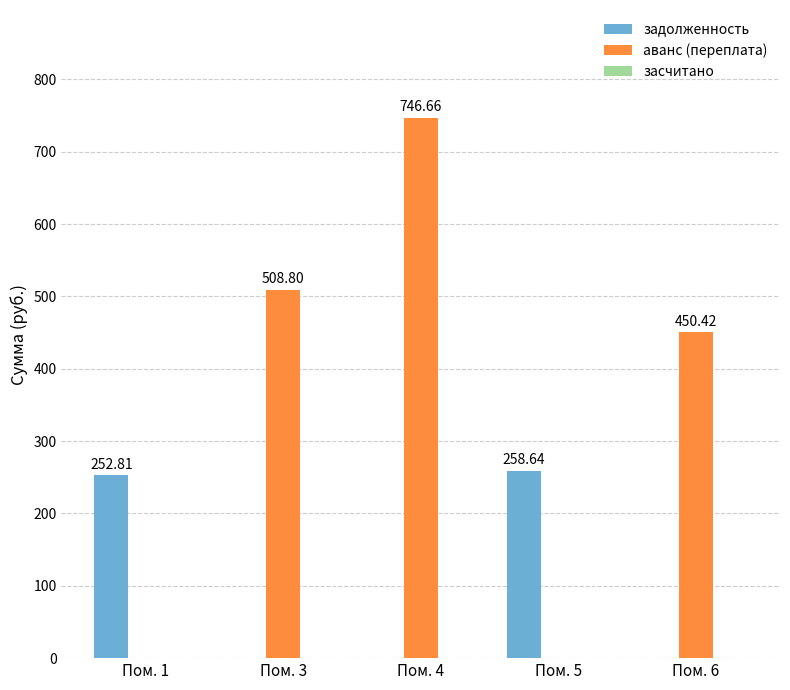

Does the chart contain stacked bars?

No